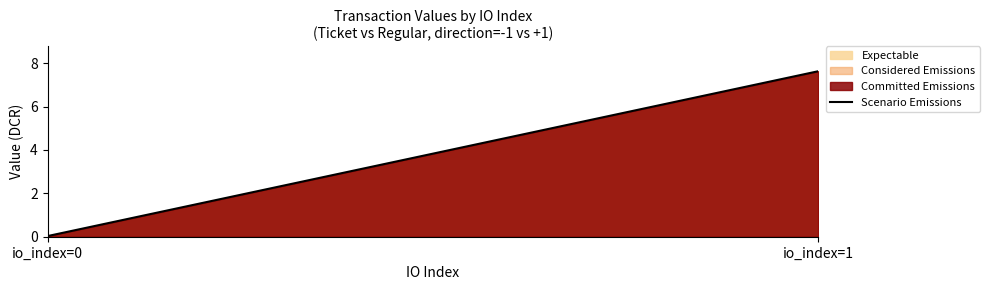

The value at io_index=1 is 7.6. True or false?

True